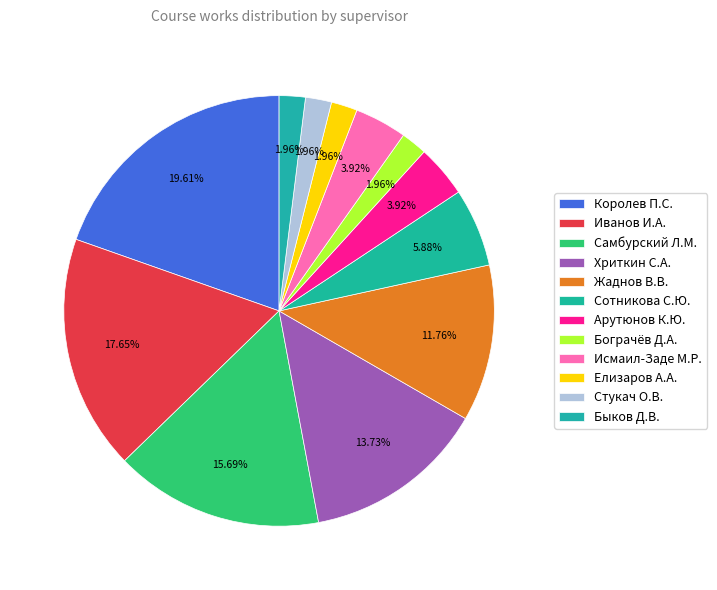

How many slices are in this pie chart?

12